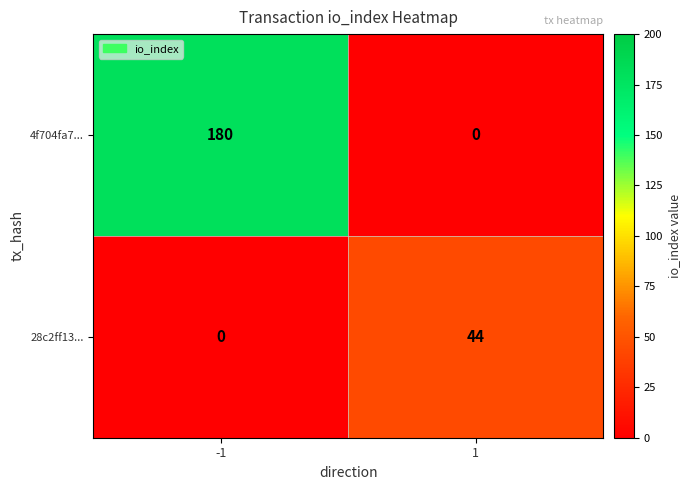

The value of 28c2ff13... at 1 is 59. True or false?

False